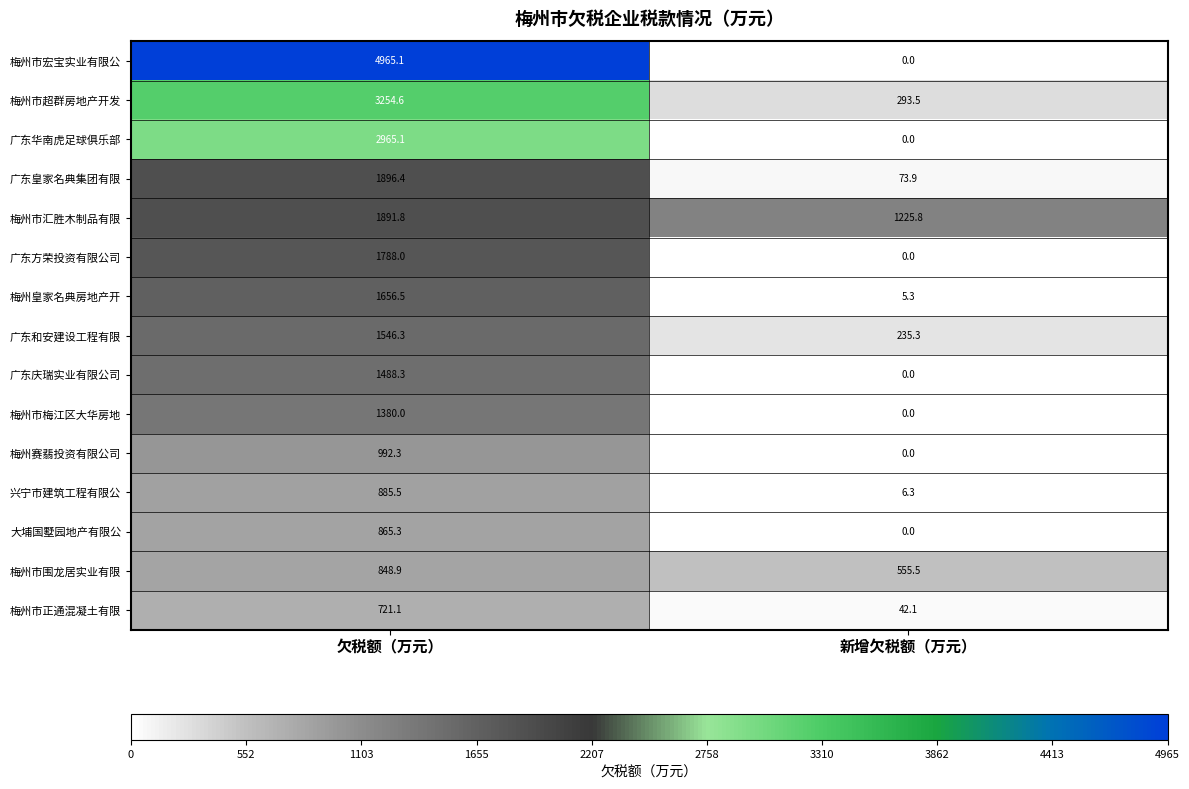

At 欠税额（万元）, list the series in order from smallest to largest.

梅州市正通混凝土有限, 梅州市围龙居实业有限, 大埔国墅园地产有限公, 兴宁市建筑工程有限公, 梅州赛翡投资有限公司, 梅州市梅江区大华房地, 广东庆瑞实业有限公司, 广东和安建设工程有限, 梅州皇家名典房地产开, 广东方荣投资有限公司, 梅州市汇胜木制品有限, 广东皇家名典集团有限, 广东华南虎足球俱乐部, 梅州市超群房地产开发, 梅州市宏宝实业有限公